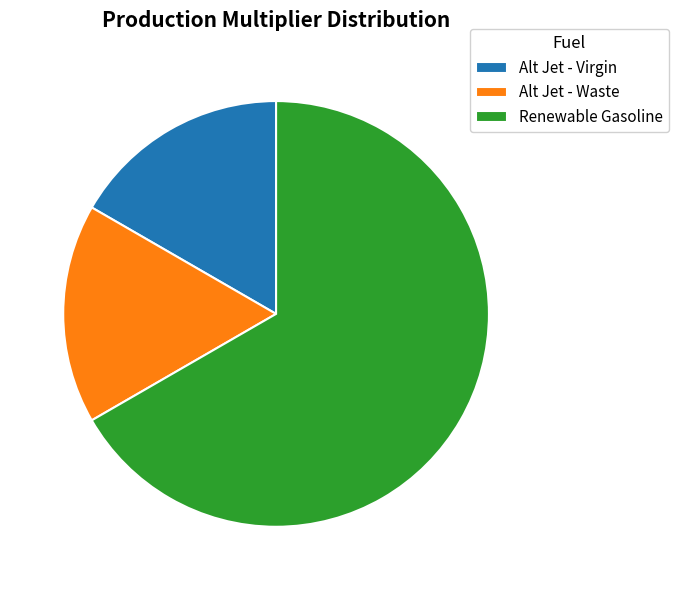

Is the sum of Alt Jet - Virgin and Alt Jet - Waste greater than half?

No